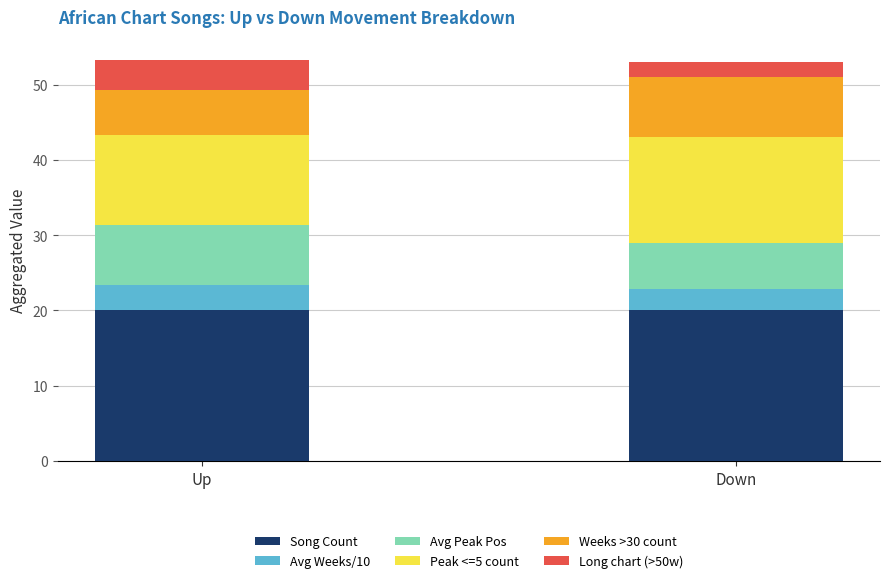

Reading right to left, transcribe the values for Song Count.

20.0	20.0